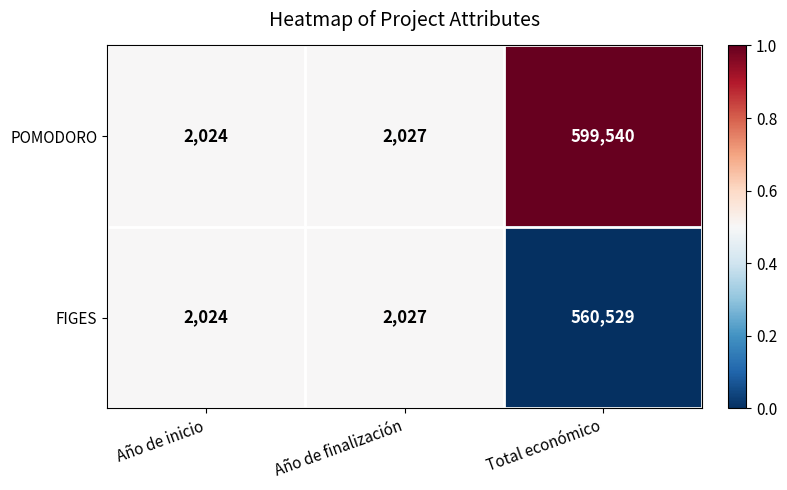

Between Año de finalización and Total económico, which series saw the biggest shift?

POMODORO